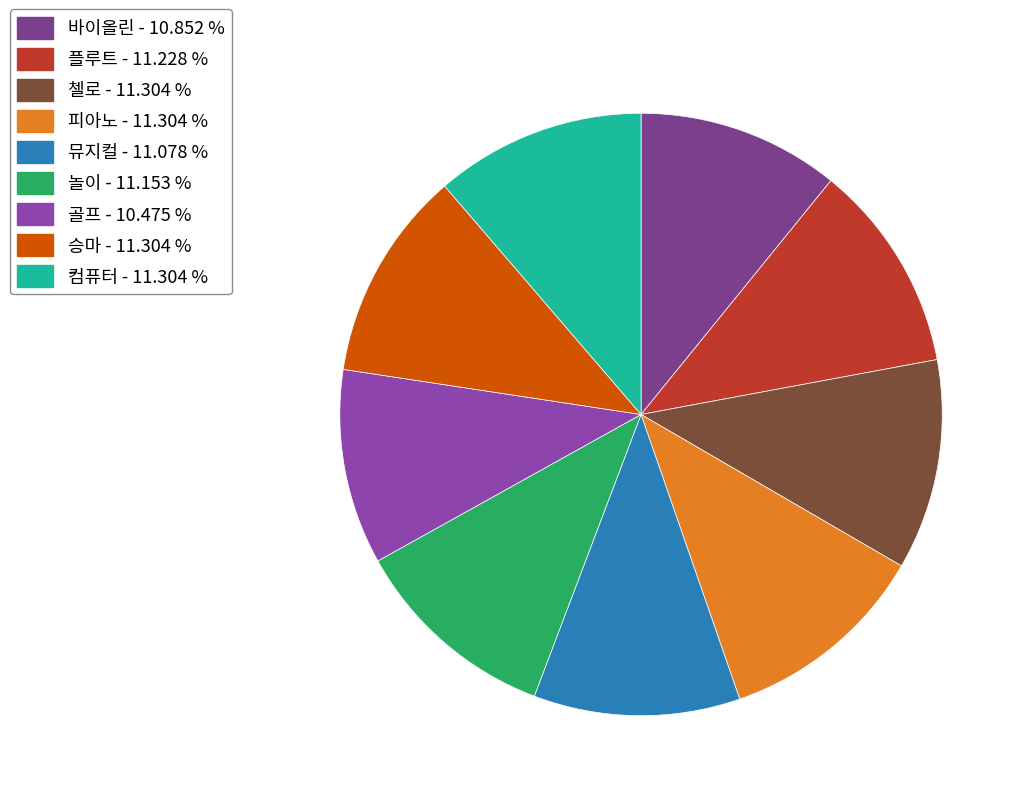

How many slices are in this pie chart?

9